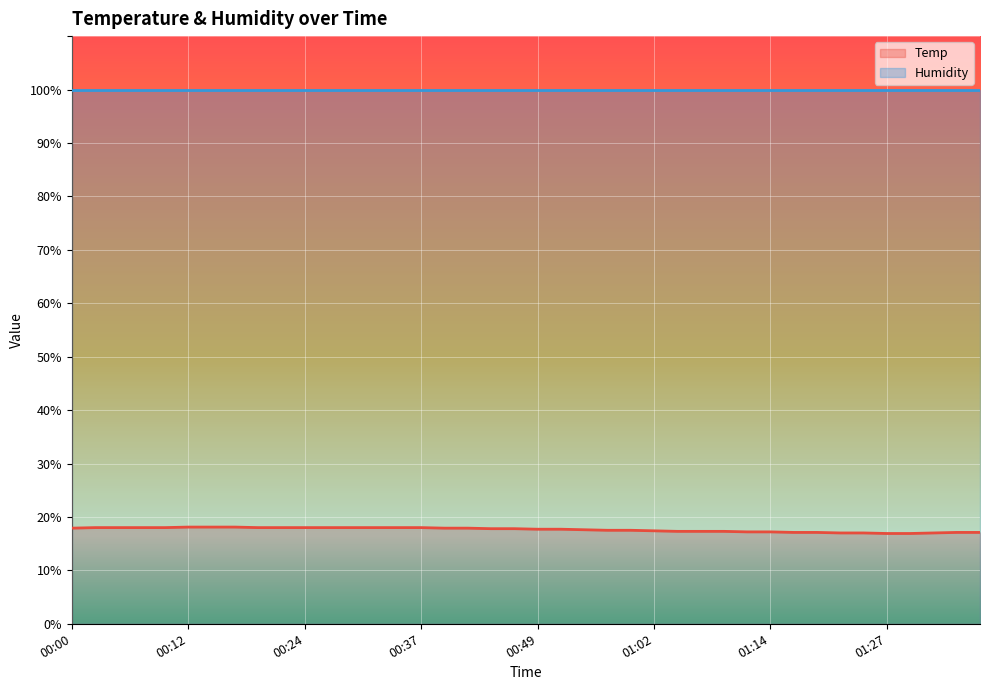

Is it true that the value at 00:44 is 27.5?

False